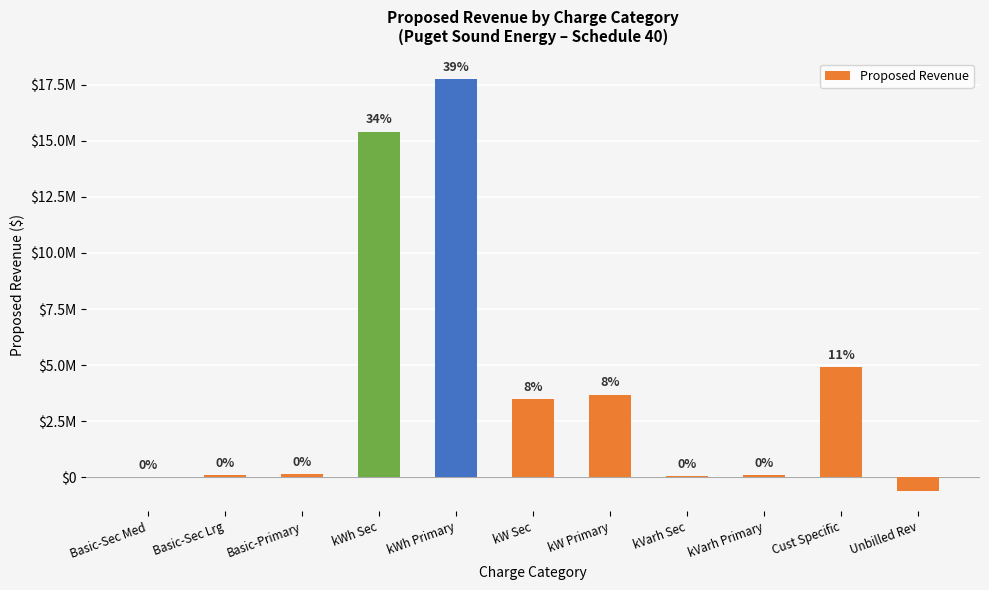

What is the greatest value displayed?

17755519.0